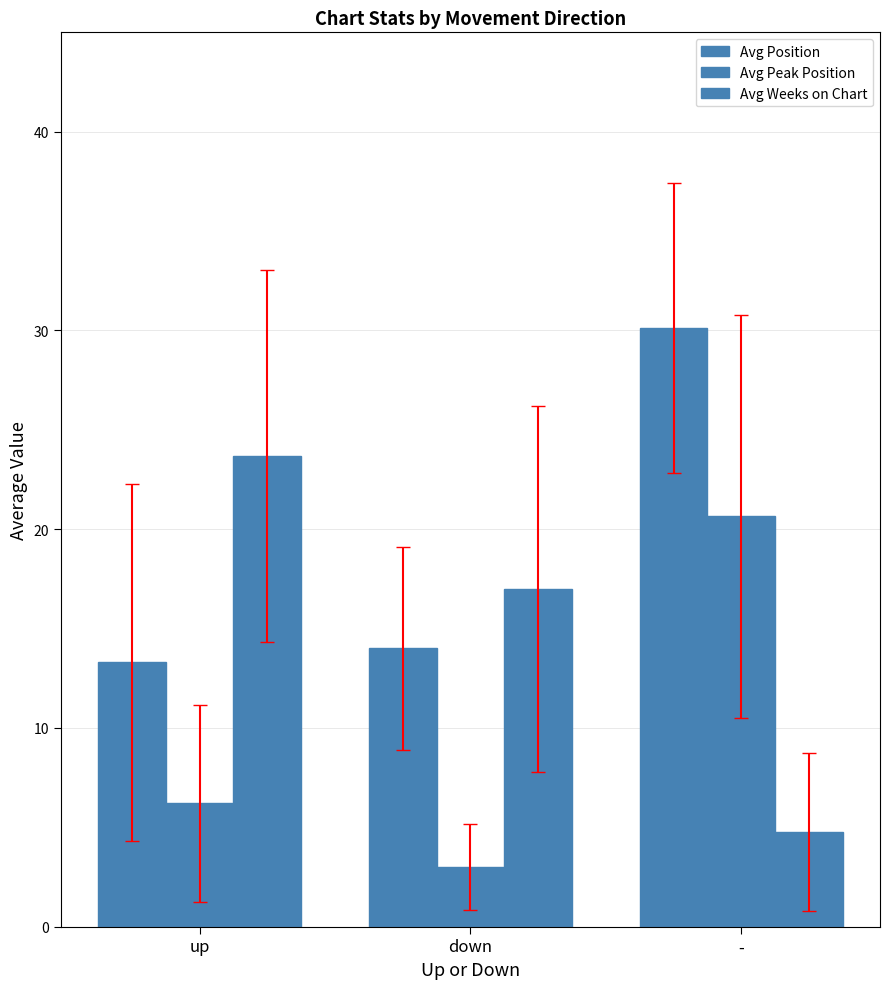

Rank the categories by Avg Peak Position value from highest to lowest.

-, up, down